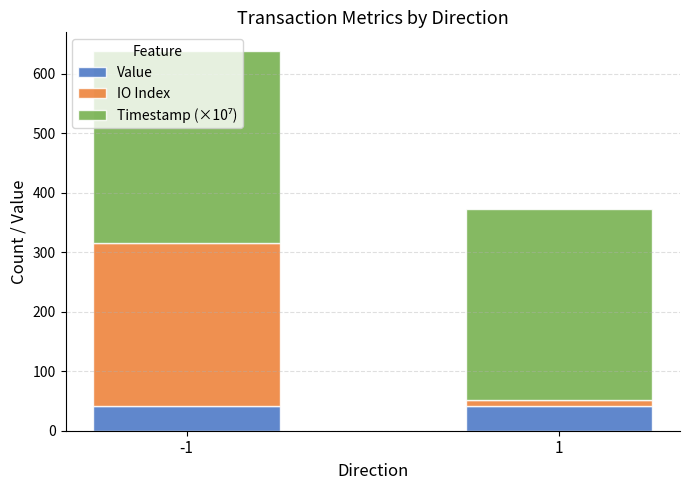

What is the maximum value for Value?

42.0